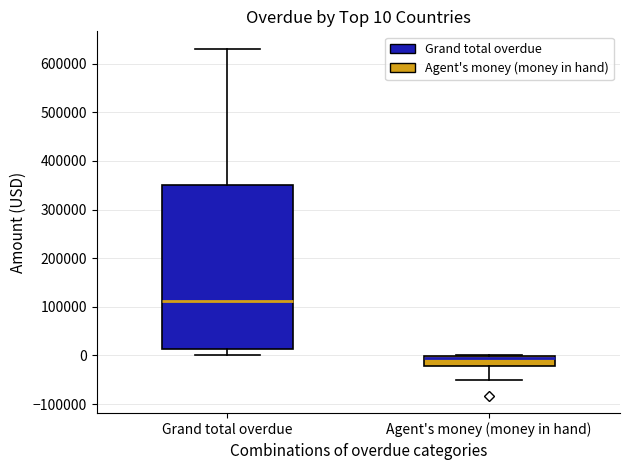

Comparing the boxes themselves (not the whiskers), which one is the tallest?

Grand total overdue